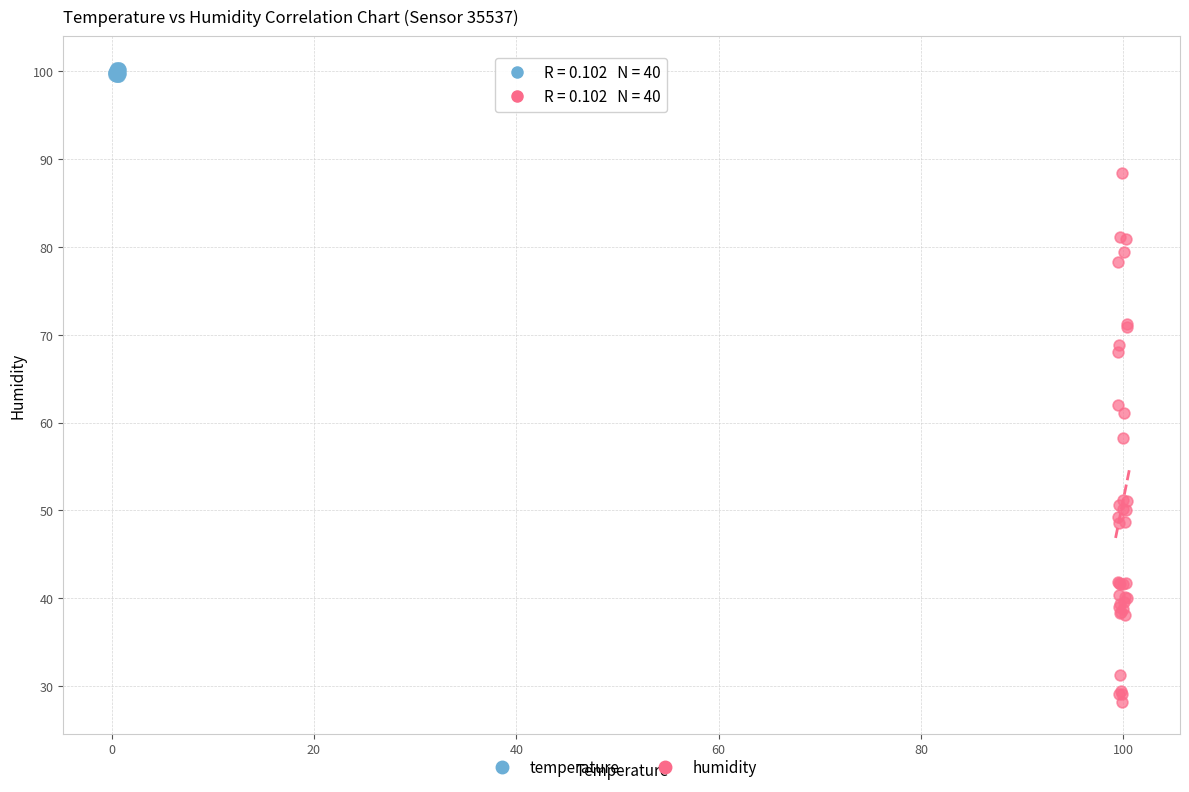

Which series reaches the minimum Y coordinate?

humidity